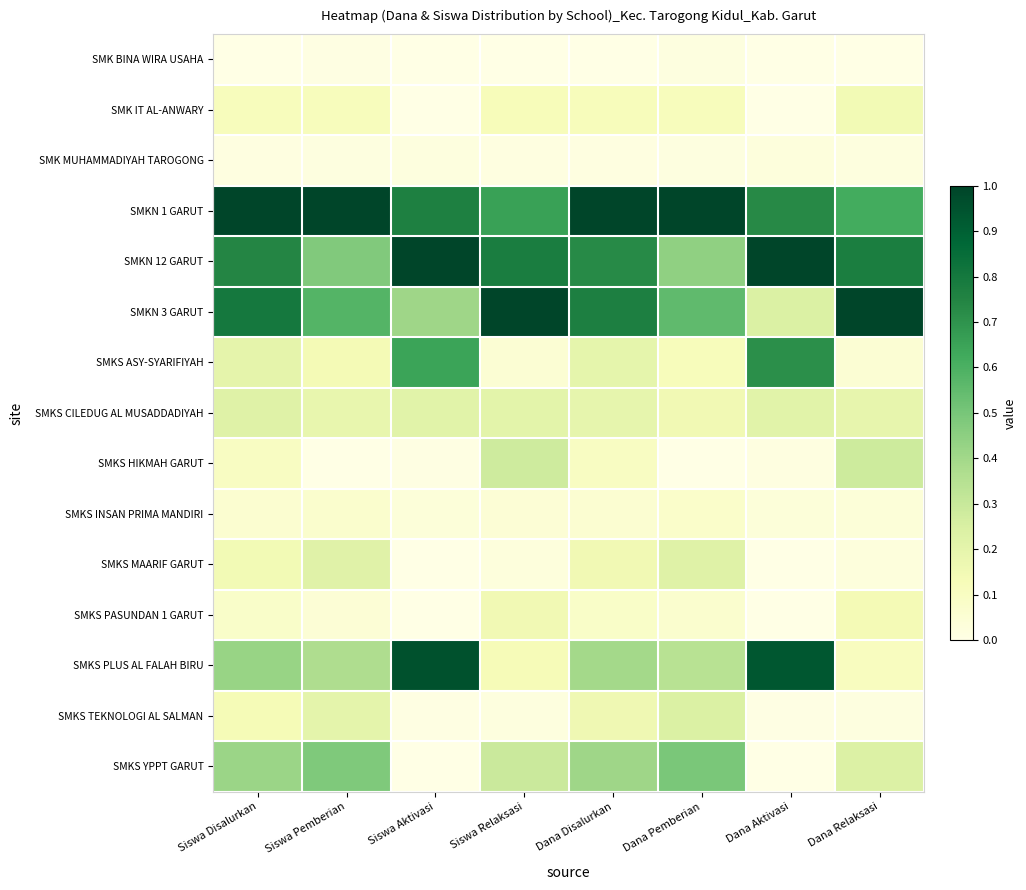

Which series has the largest range (max minus min)?

SMKS PLUS AL FALAH BIRU